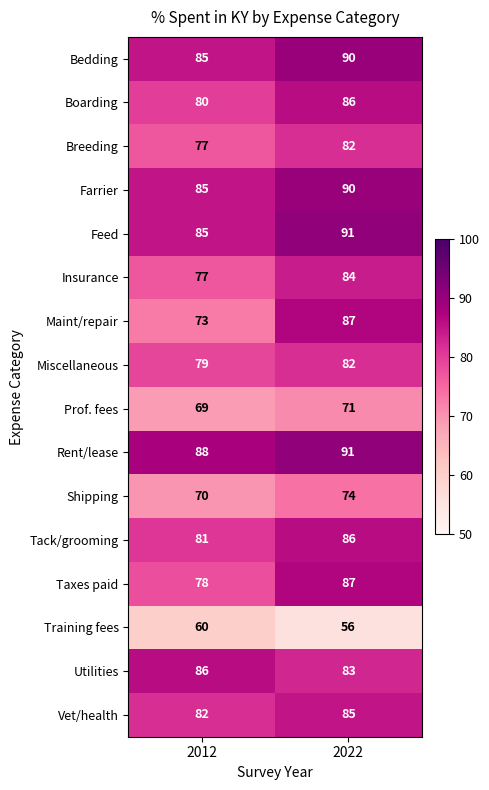

The Taxes paid series shows 87 at 2022. True or false?

True